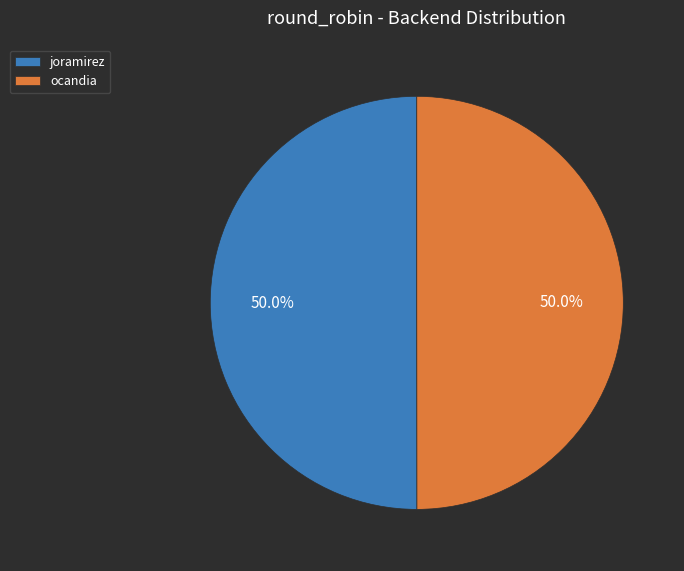

Is it true that joramirez is 50% of the pie?

True